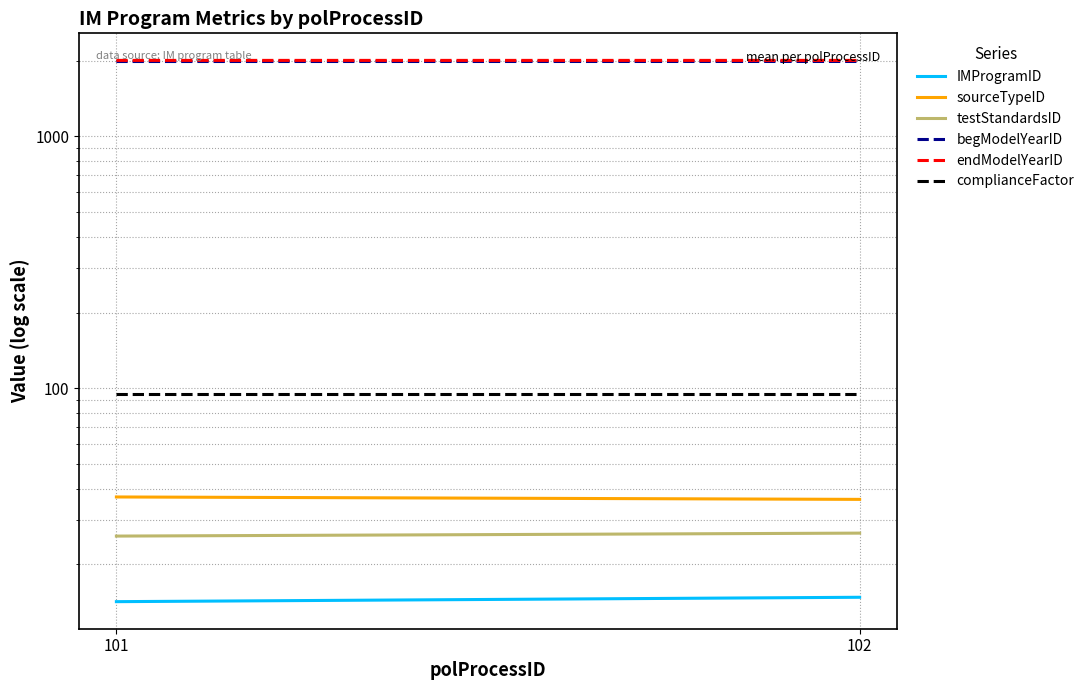

List the labels in order of IMProgramID value, smallest first.

101, 102